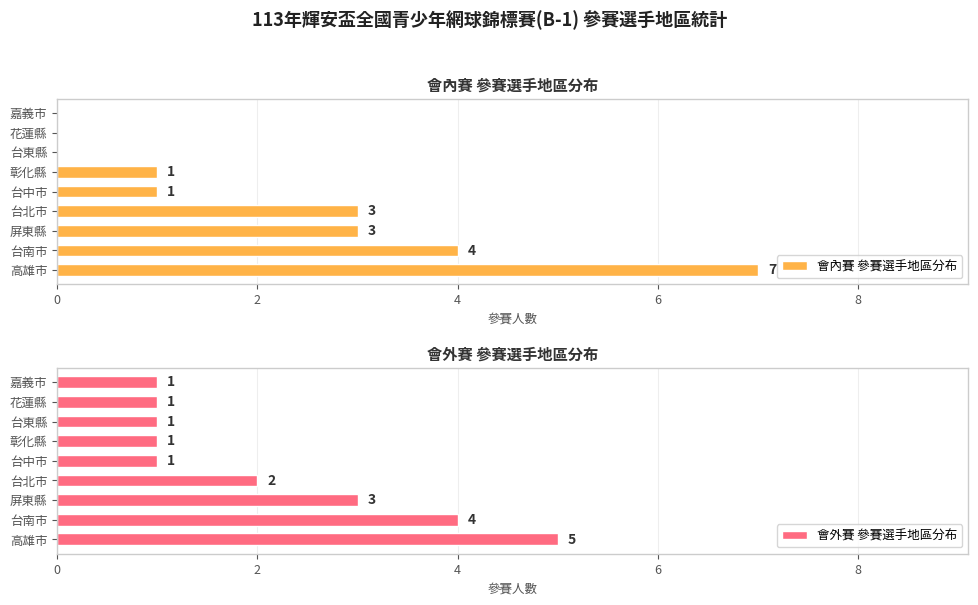

What is the maximum value shown in the chart?

7